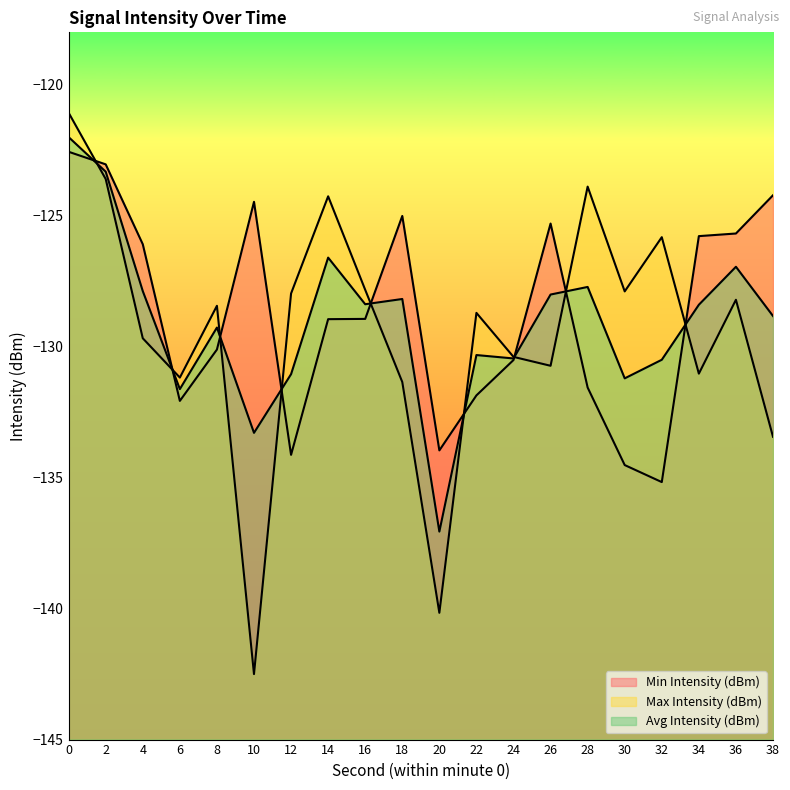

How many interior local valleys does the Avg Intensity (dBm) series have?

6